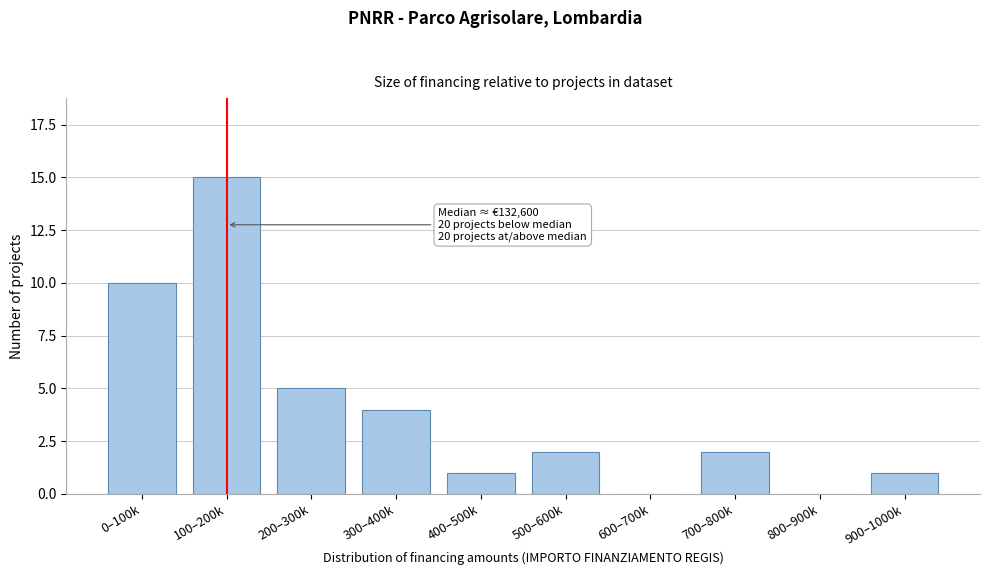

Reading right to left, list all the values displayed in this chart.

900–1000k=1	800–900k=0	700–800k=2	600–700k=0	500–600k=2	400–500k=1	300–400k=4	200–300k=5	100–200k=15	0–100k=10